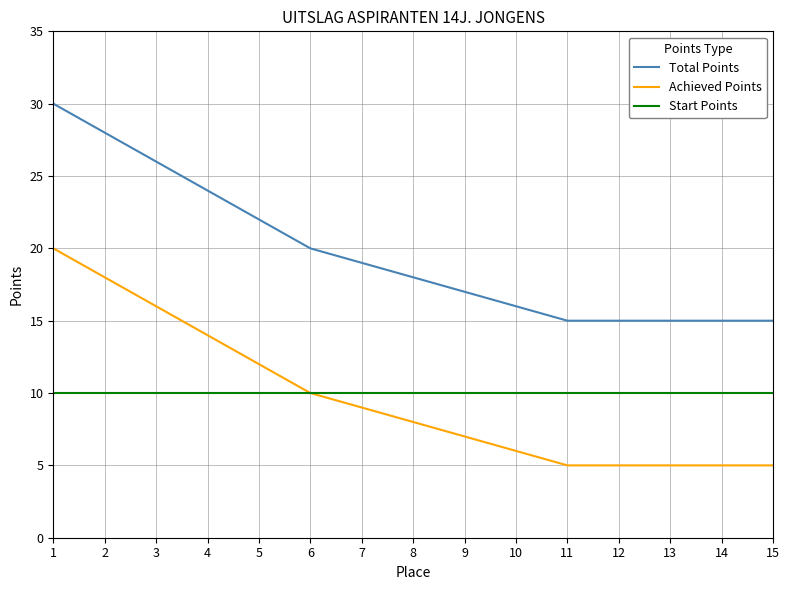

Reading left to right, extract all data points from this chart.

Total Points: 1=30	2=28	3=26	4=24	5=22	6=20	7=19	8=18	9=17	10=16	11=15	12=15	13=15	14=15	15=15
Achieved Points: 1=20	2=18	3=16	4=14	5=12	6=10	7=9	8=8	9=7	10=6	11=5	12=5	13=5	14=5	15=5
Start Points: 1=10	2=10	3=10	4=10	5=10	6=10	7=10	8=10	9=10	10=10	11=10	12=10	13=10	14=10	15=10